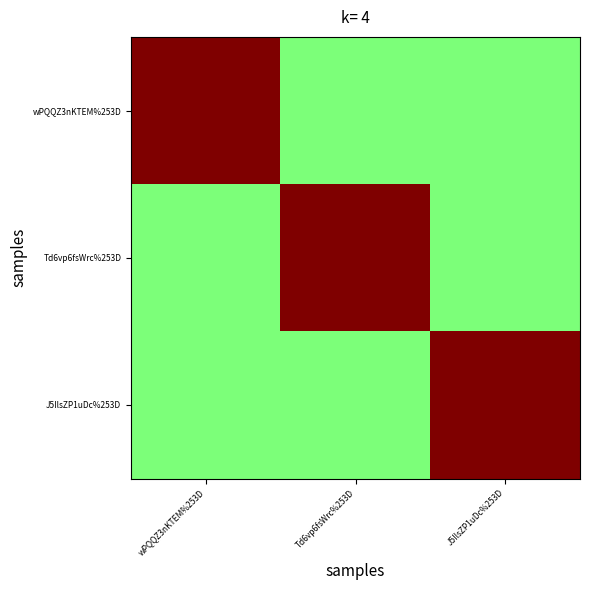

How many series are shown in this chart?

3